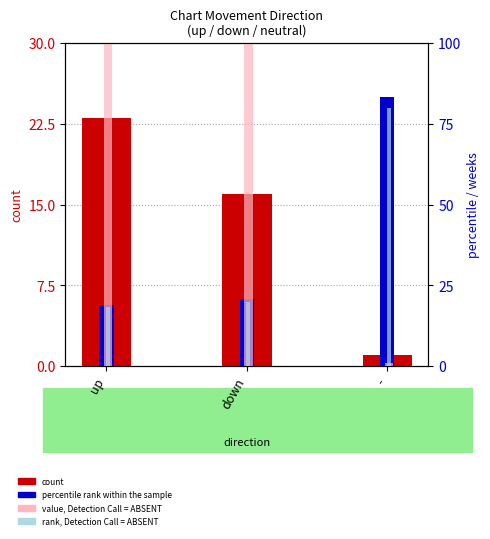

Between down and -, which series saw the biggest shift?

value, Detection Call = ABSENT